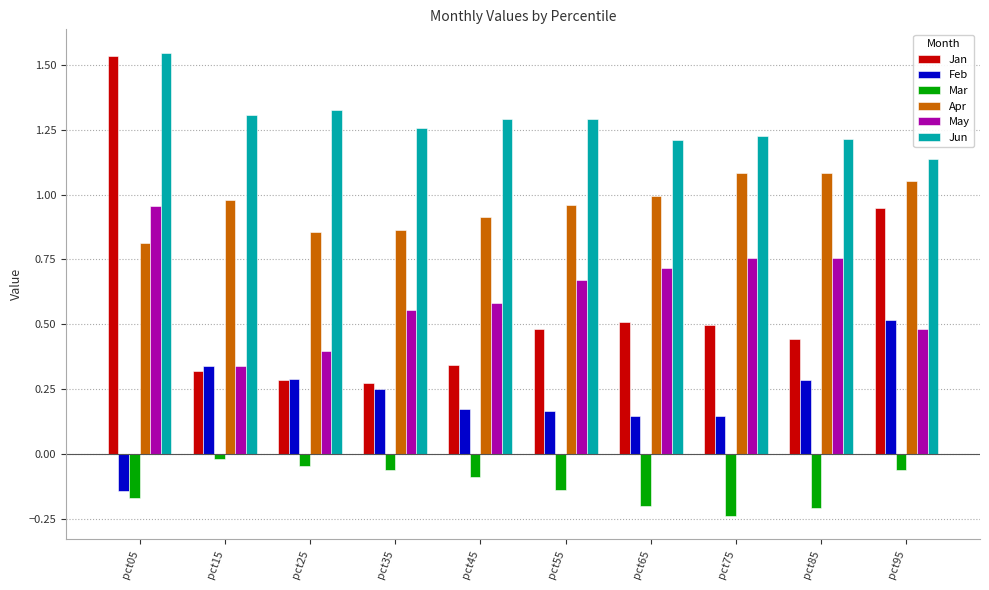

The value of Apr at pct55 is 1.0. True or false?

True